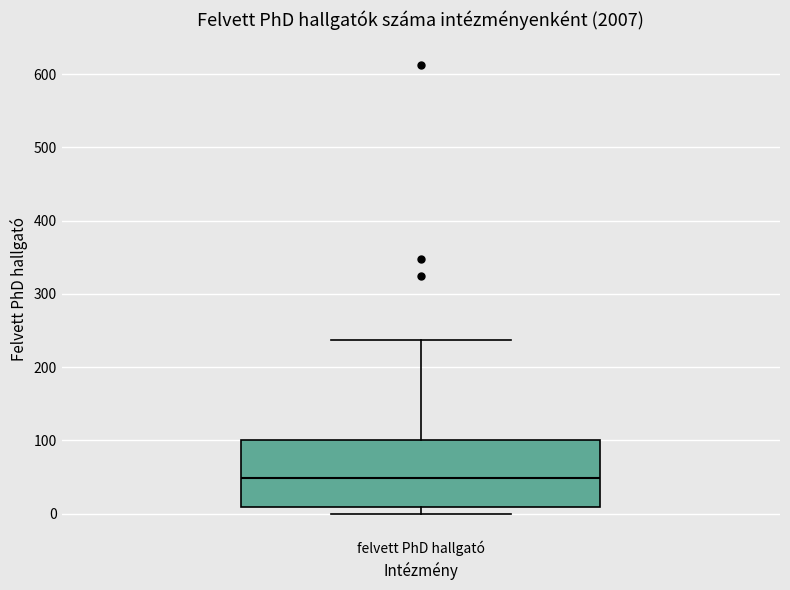

Where does the upper whisker of the box for felvett PhD hallgató end on the y-axis? The values are not printed on the chart, so give them approximately, as read against the axis.

240